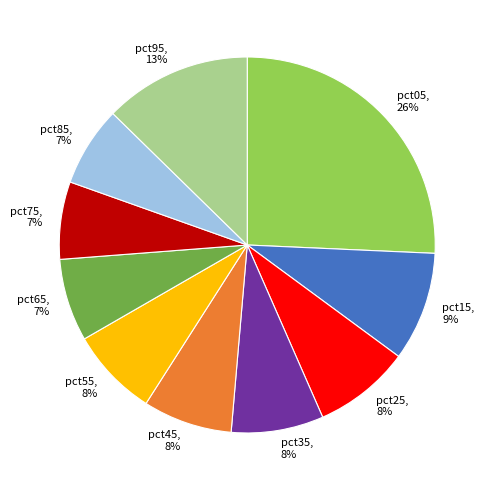

To the nearest percent, what is the difference between the pct95, 13% and pct45, 8% slice percentages?

5%